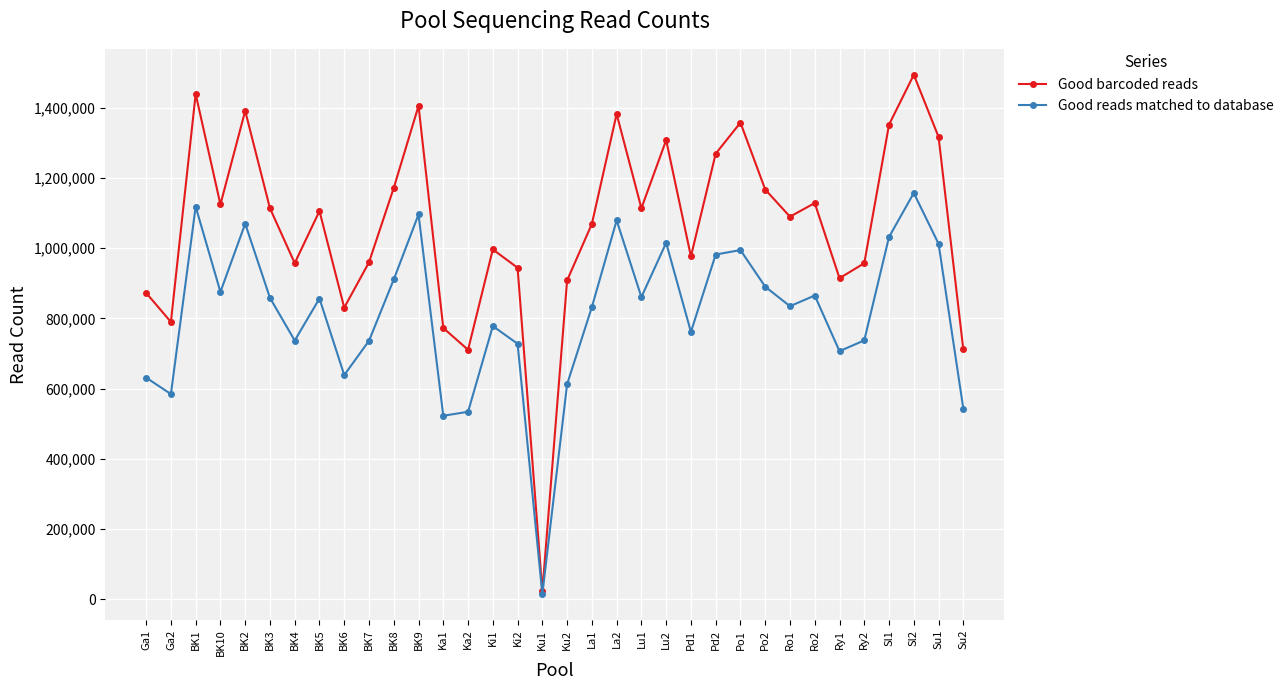

How many data points does each series have?

34